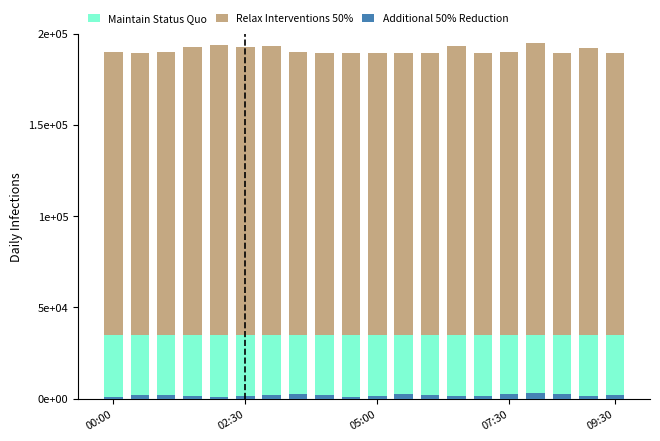

Between 5 and 7, which series saw the biggest shift?

Relax Interventions 50%